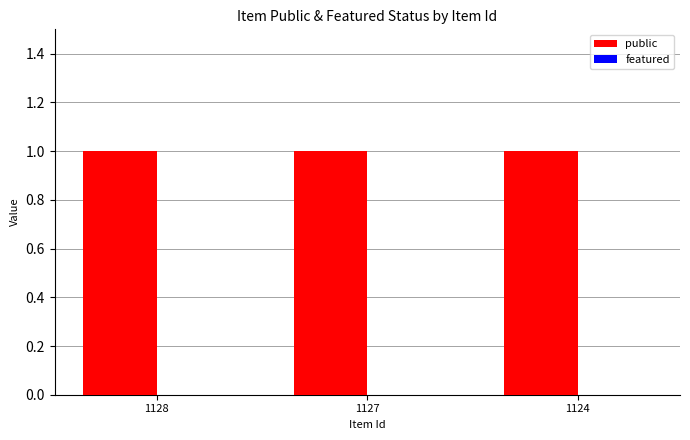

Rank the series by their average value, from highest to lowest.

public, featured